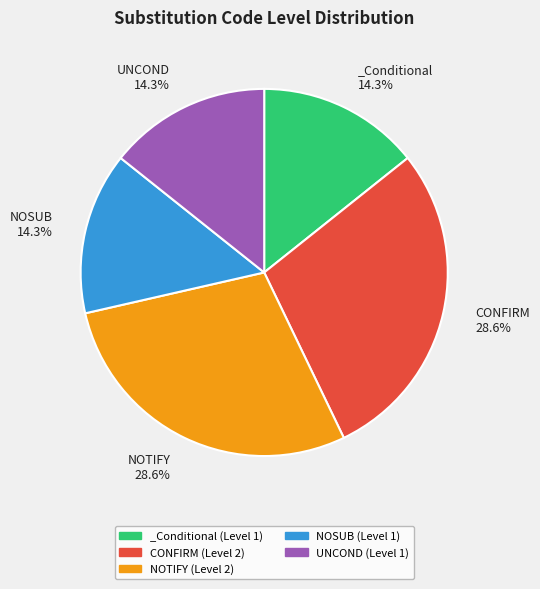

Is there any slice that represents more than half of the pie?

No